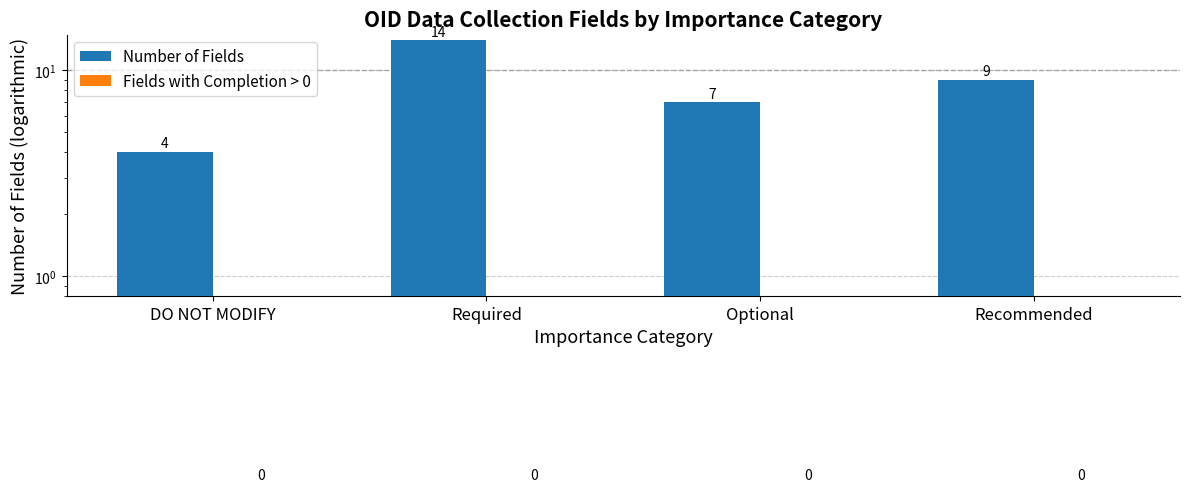

Are the bars horizontal?

No